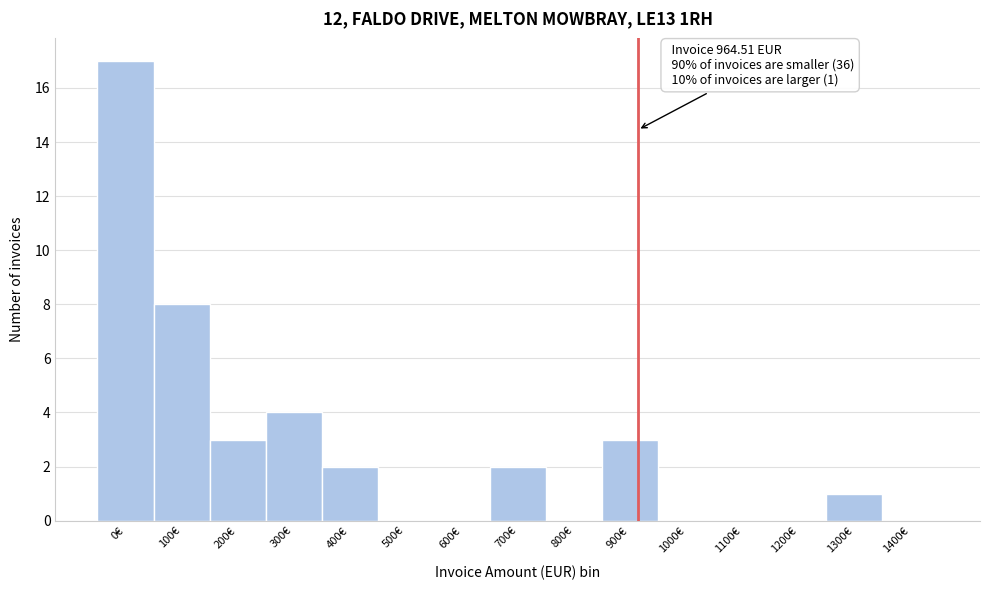

Reading left to right, list all the values displayed in this chart.

0€=17	100€=8	200€=3	300€=4	400€=2	500€=0	600€=0	700€=2	800€=0	900€=3	1000€=0	1100€=0	1200€=0	1300€=1	1400€=0